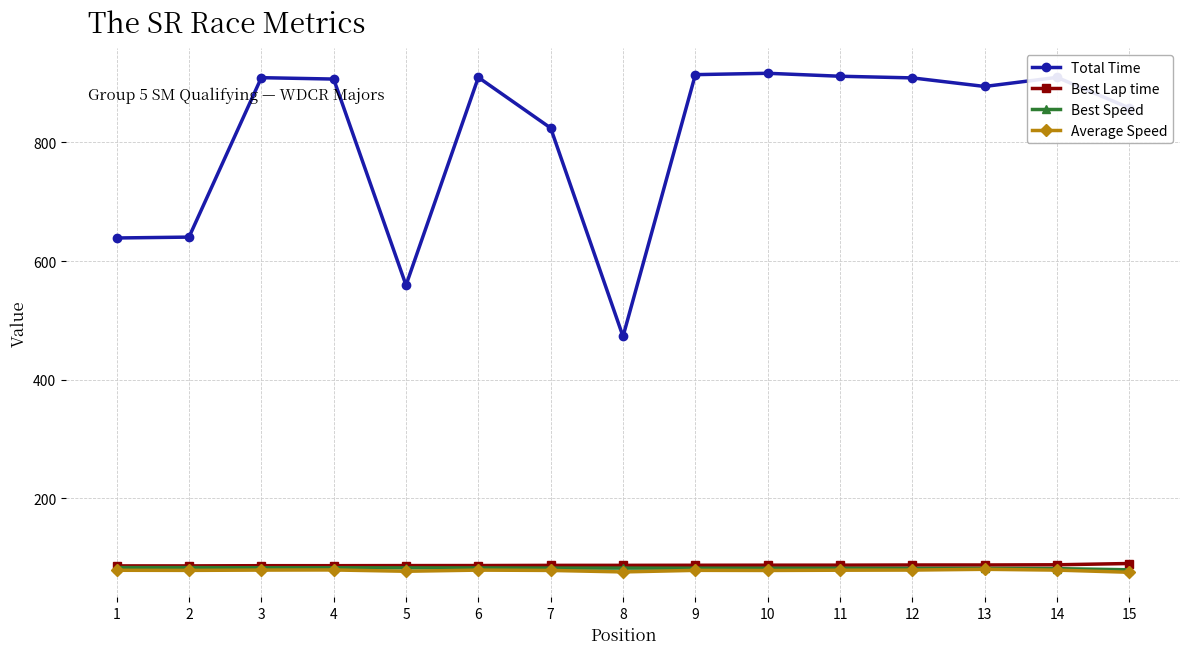

Does the chart have visible grid lines?

Yes